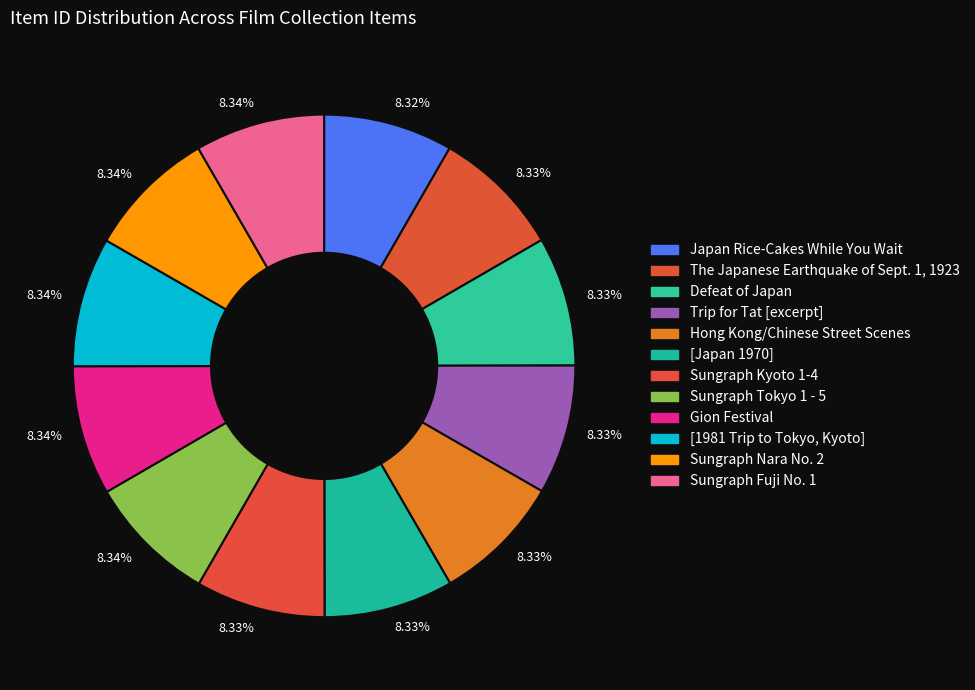

Which category has the smallest portion of the pie?

Japan Rice-Cakes While You Wait